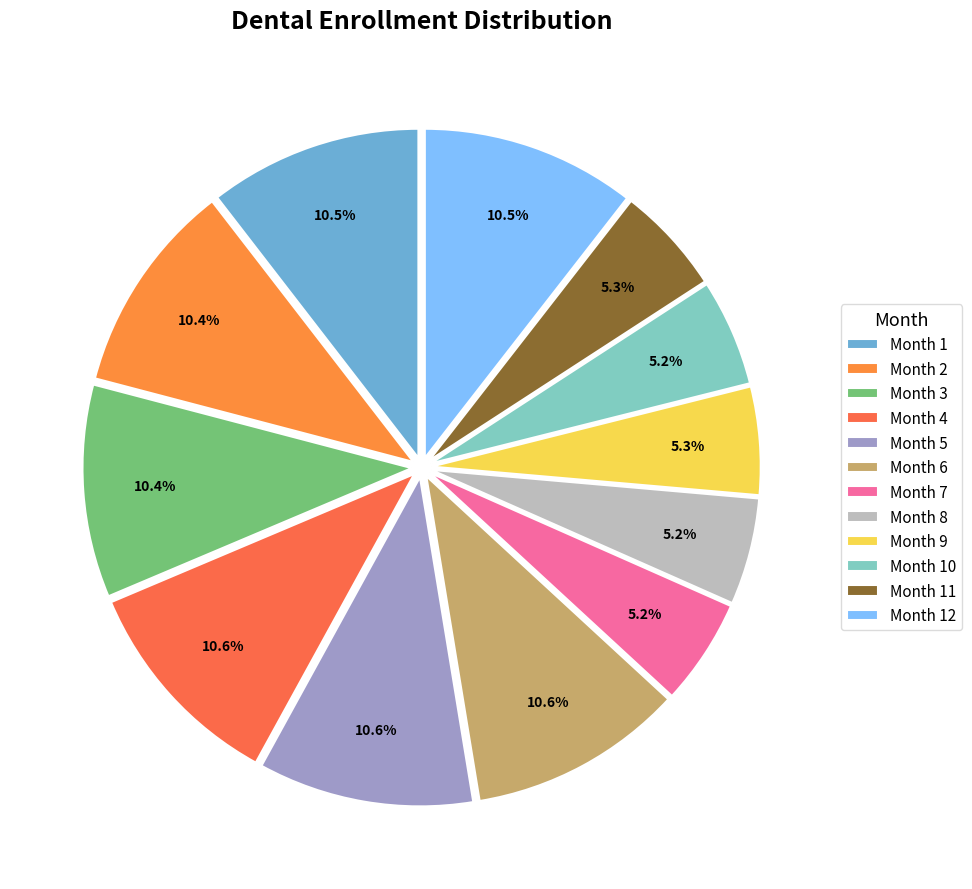

How many segments does this pie chart have?

12